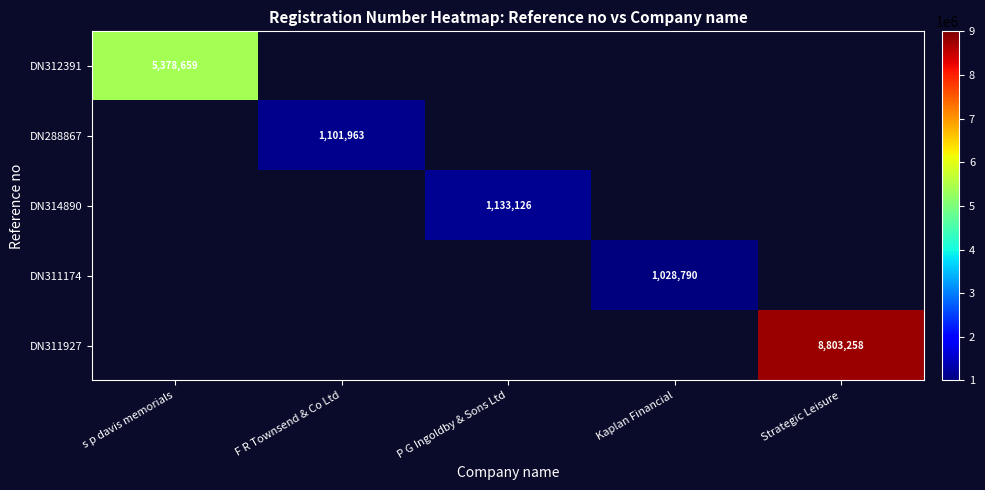

What is the smallest value displayed?

1028790.0